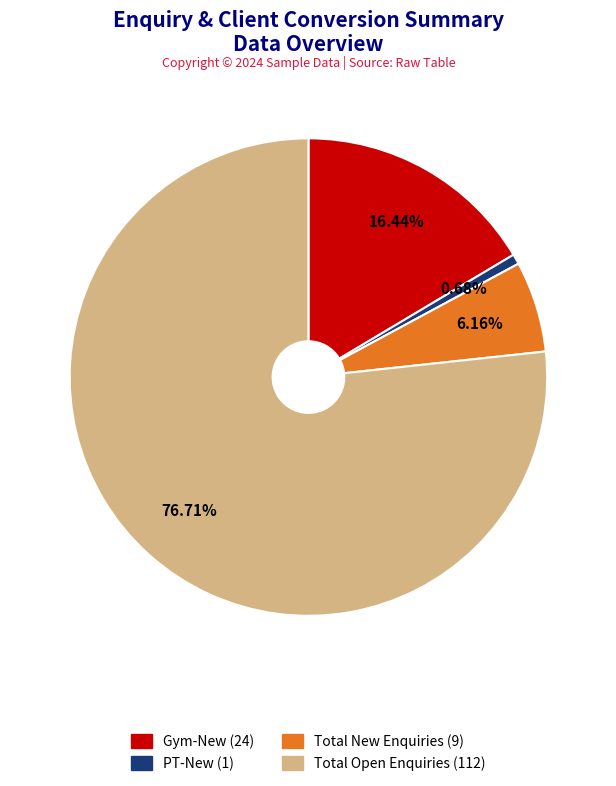

True or false: Total Open Enquiries (112) accounts for 68% of the total.

False